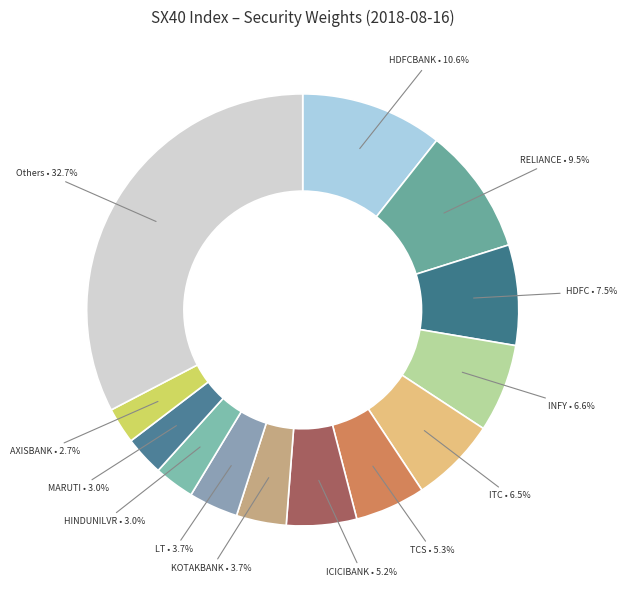

How many segments does this pie chart have?

13